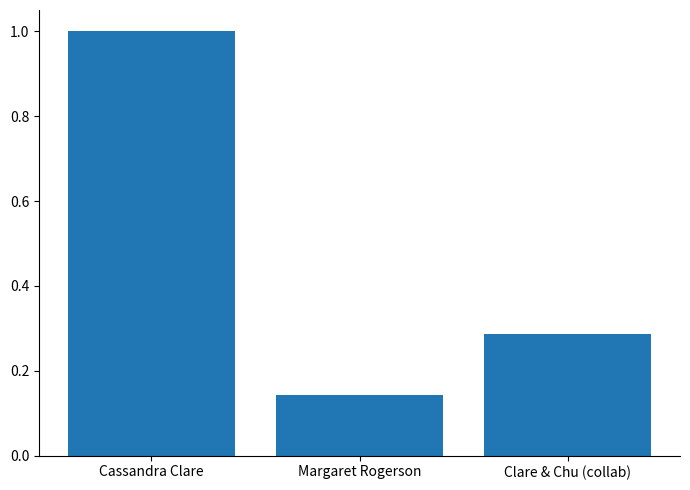

Where is the data nearest to the value 0?

Margaret Rogerson